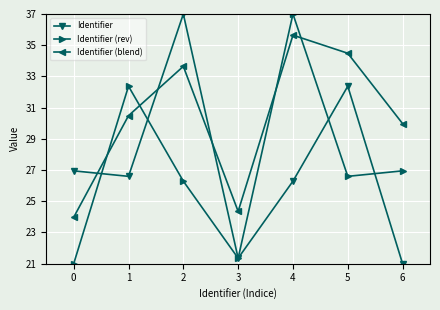

The value of Identifier (blend) at 0 is 24.0. True or false?

True